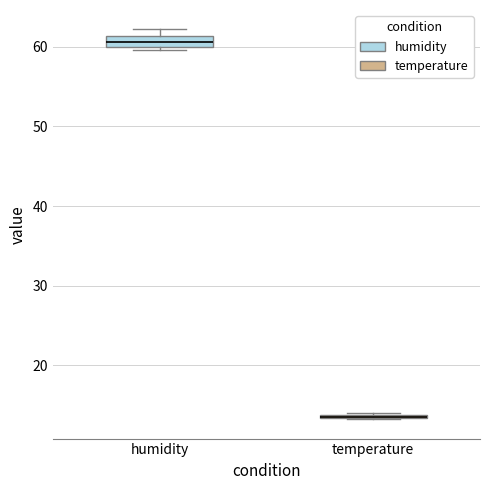

Where is the lower edge of the box for humidity on the y-axis? The values are not printed on the chart, so give them approximately, as read against the axis.

60